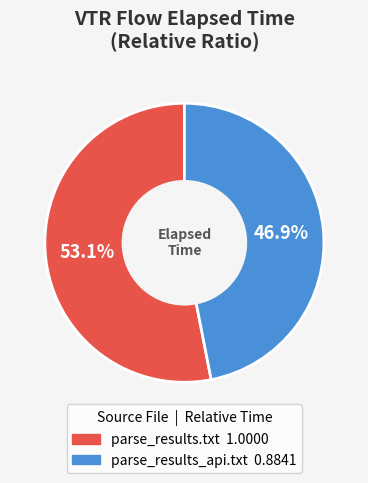

Which slice is the smallest?

parse_results_api.txt